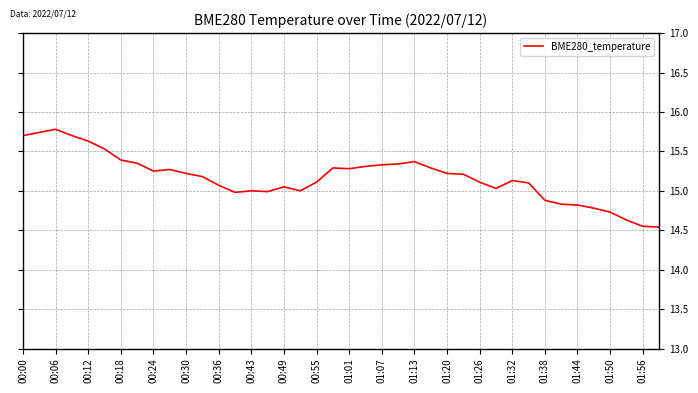

What is the difference between the maximum and minimum values?

1.2